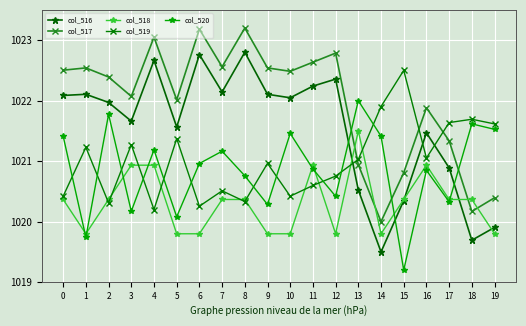

Where do col_520 and col_516 first cross each other?

12 and 13